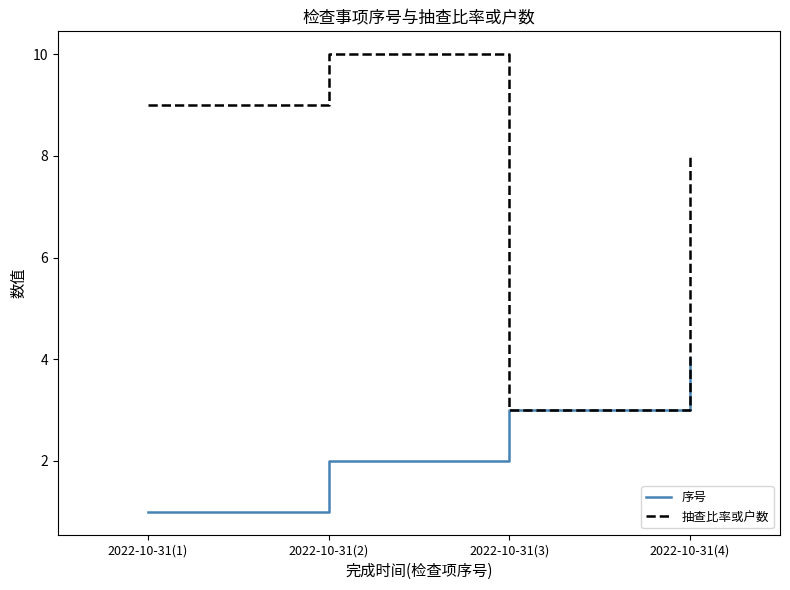

What is the difference between the 序号 values at 2022-10-31(1) and 2022-10-31(2)?

1